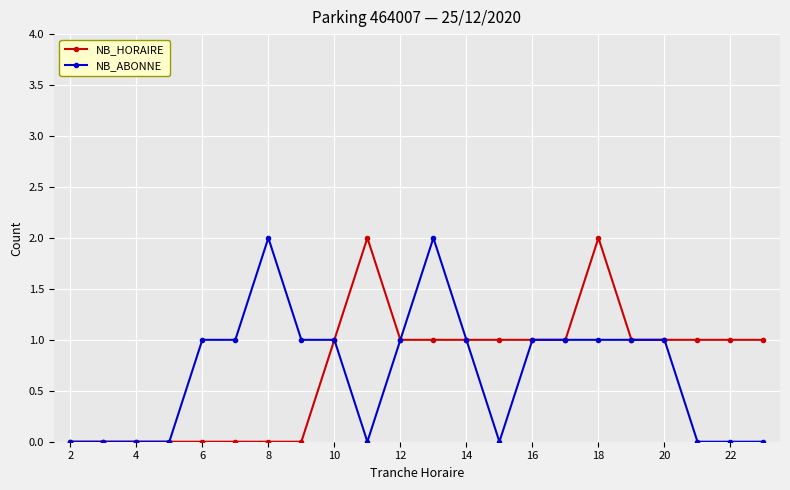

True or false: NB_ABONNE has more than 1 points higher than both neighbors.

True